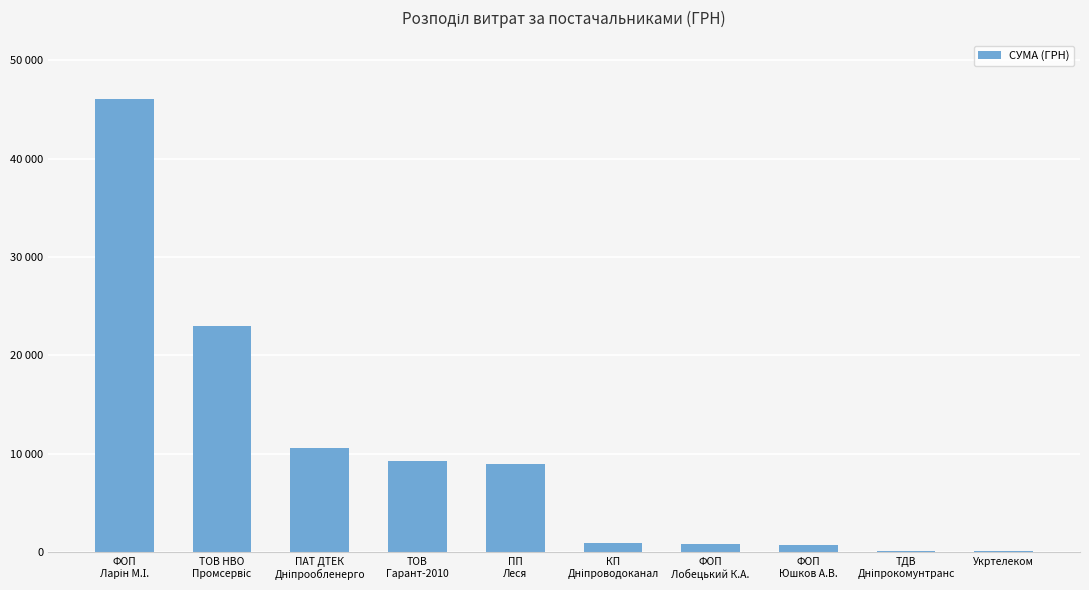

What is the greatest value displayed?

46082.6